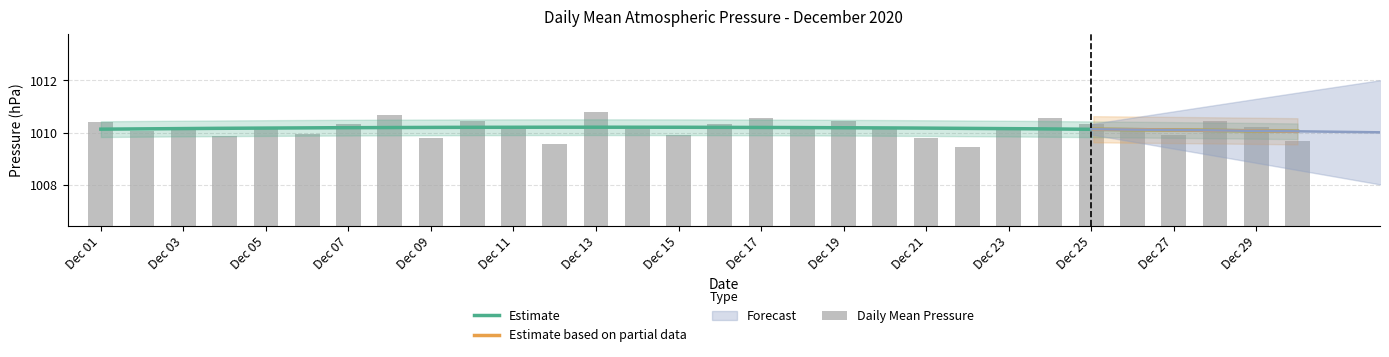

Are the bars grouped side by side (vs. stacked)?

No